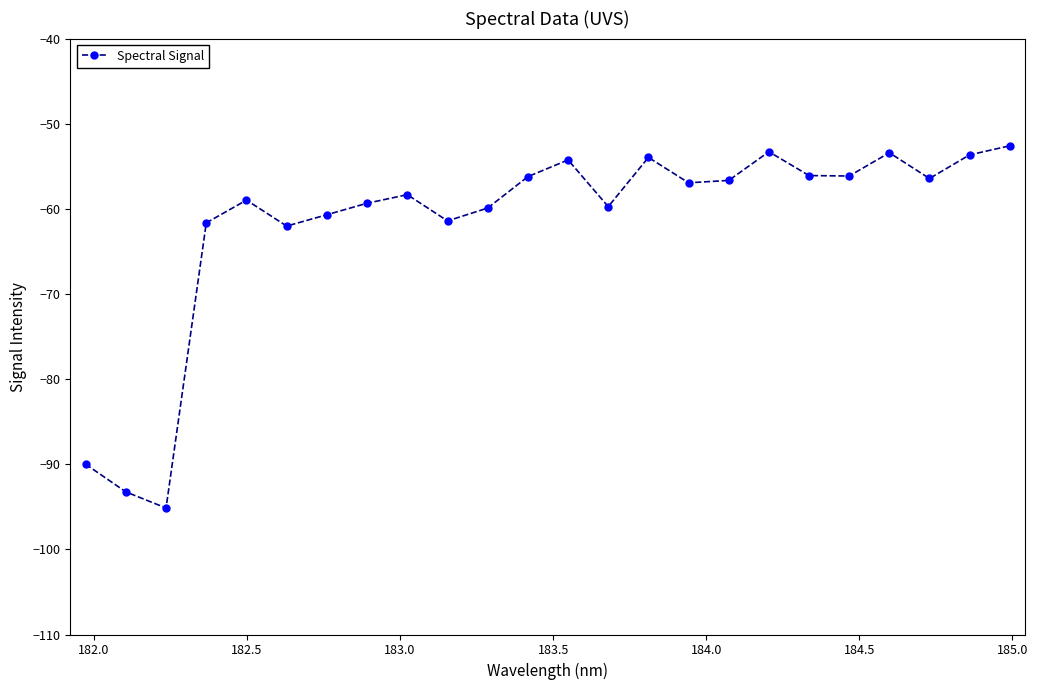

What is the difference between the second highest and minimum values?

41.8